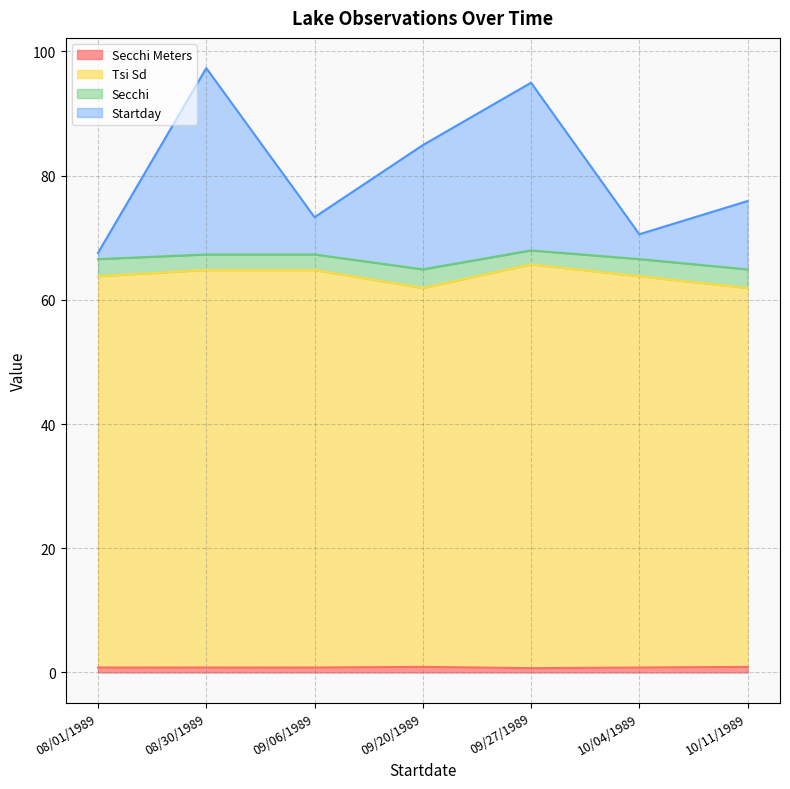

Does the chart have visible grid lines?

Yes